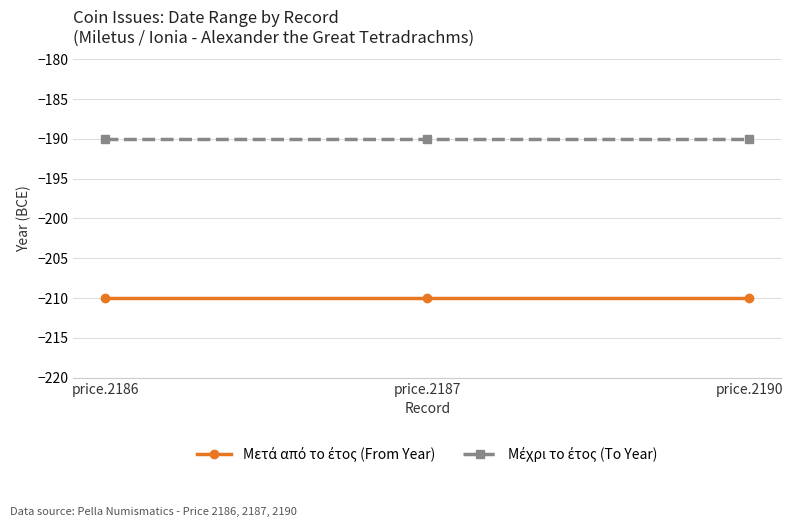

What is the greatest value displayed?

-190